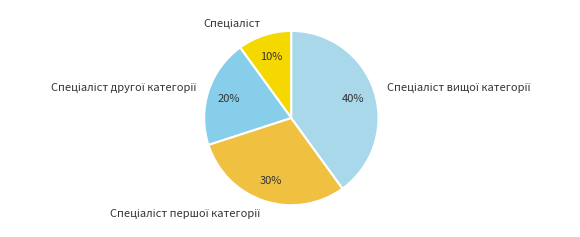

To the nearest percent, what is the average slice percentage?

25%